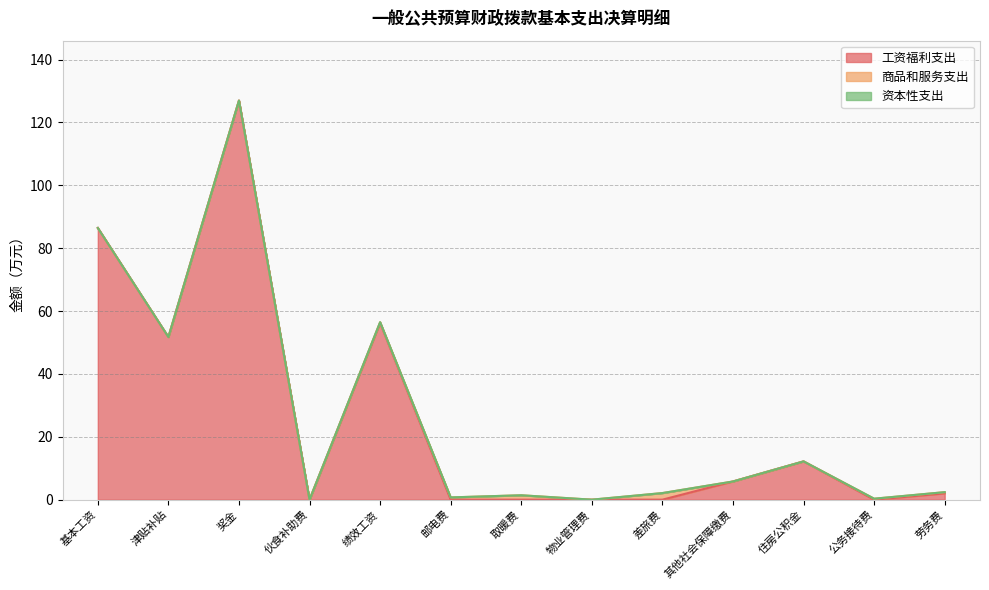

In 工资福利支出, how many points are lower than both neighbors (excluding endpoints)?

3